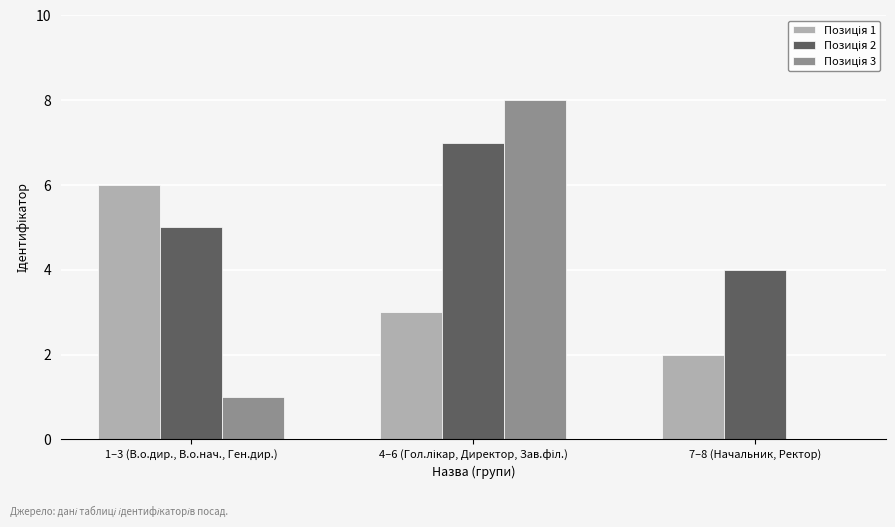

What is the difference between the Позиція 3 values at 7–8 (Начальник, Ректор) and 1–3 (В.о.дир., В.о.нач., Ген.дир.)?

1